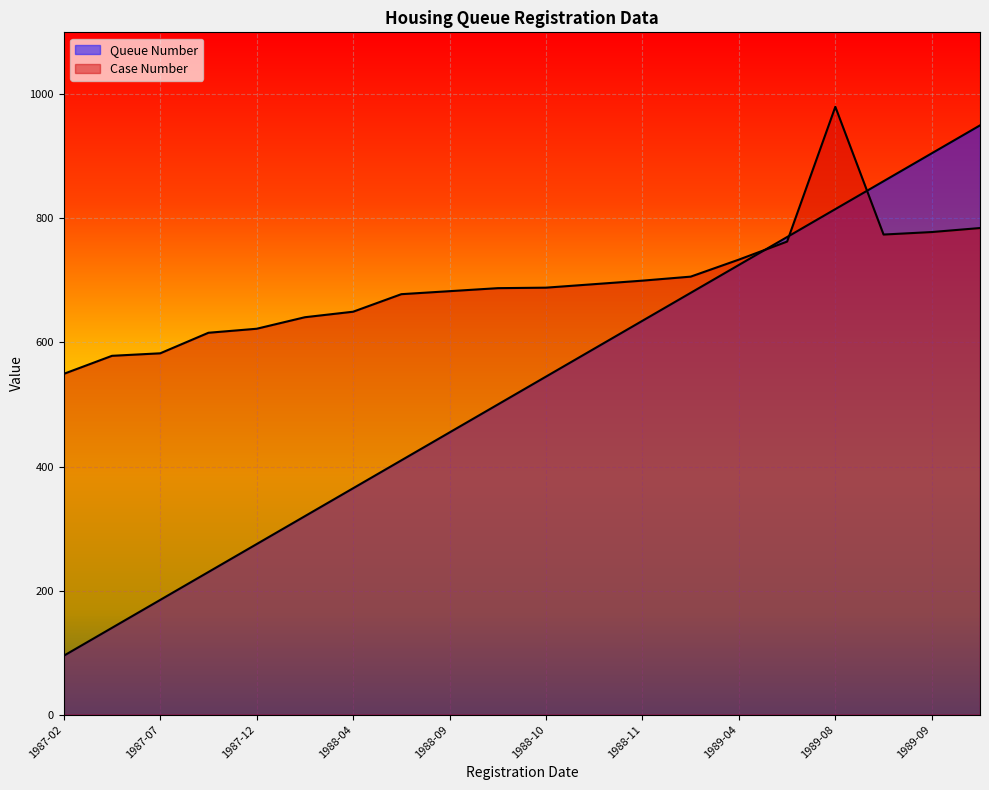

What is the approximate value of Case Number at 1989-01?

706.1